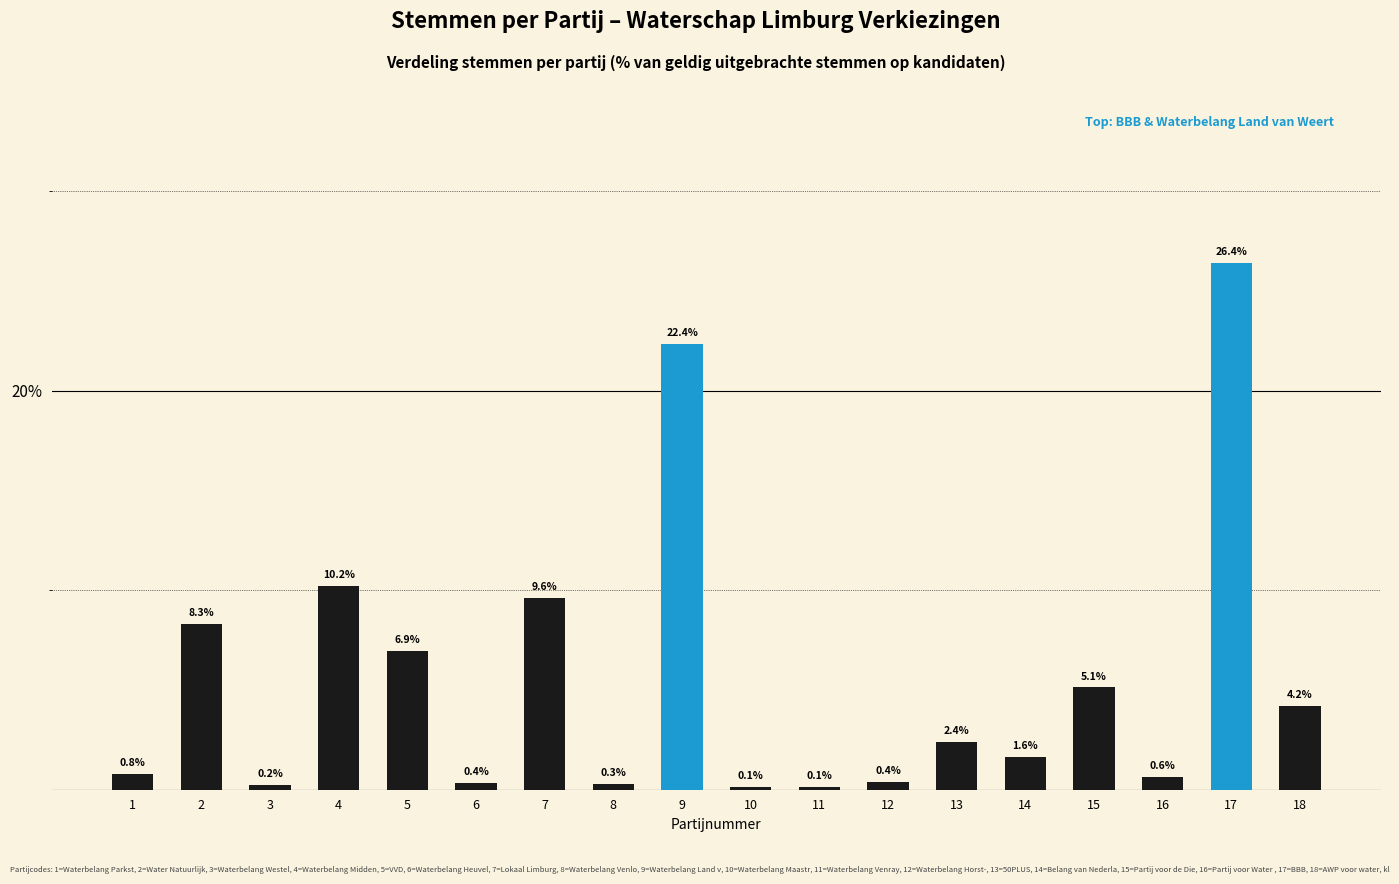

At which label does the data first exceed 2?

2